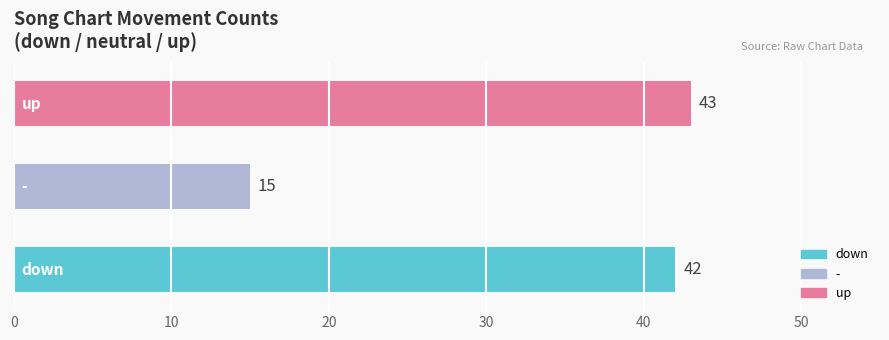

What is the greatest value displayed?

43